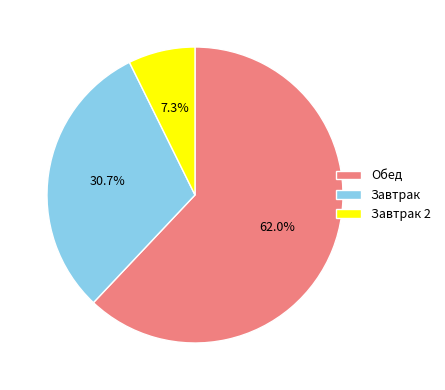

Which category accounts for the majority?

Обед